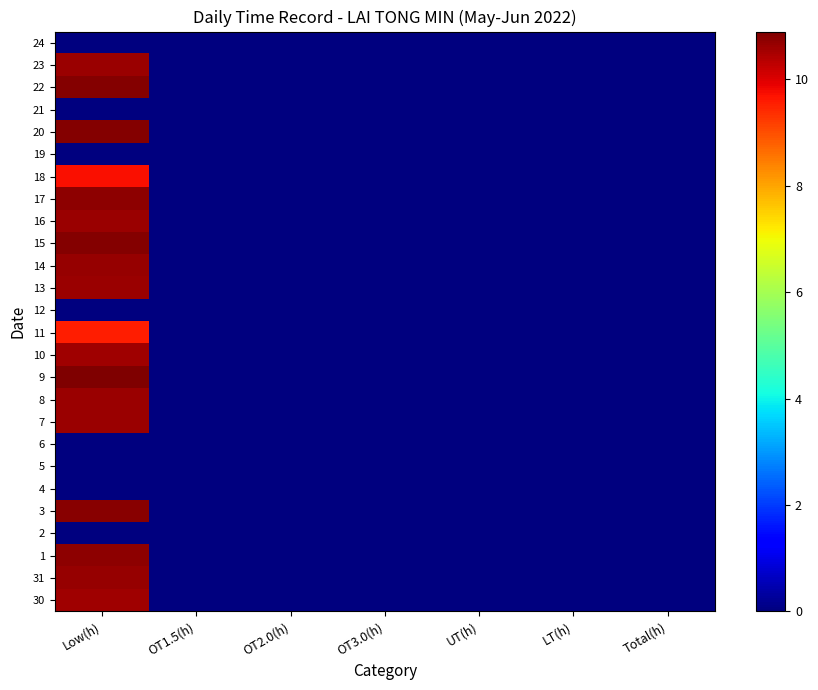

How many categories are shown in the chart?

7